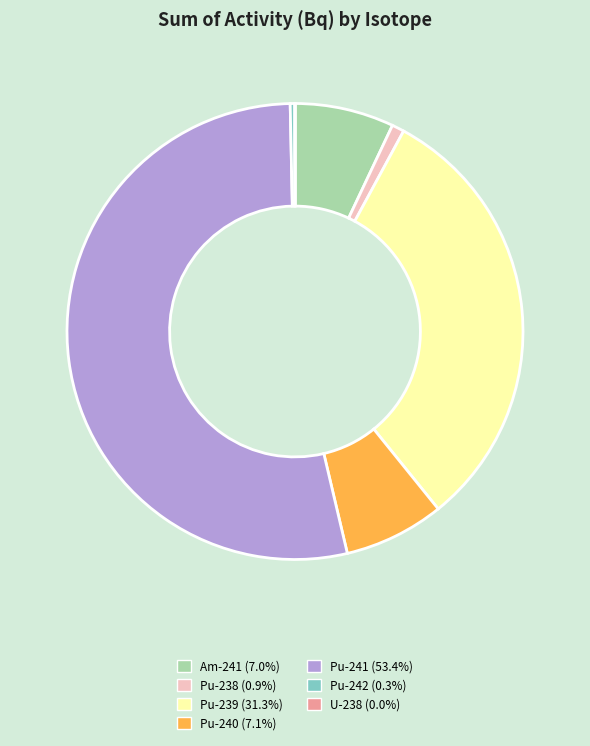

What is the largest slice in the pie chart?

Pu-241